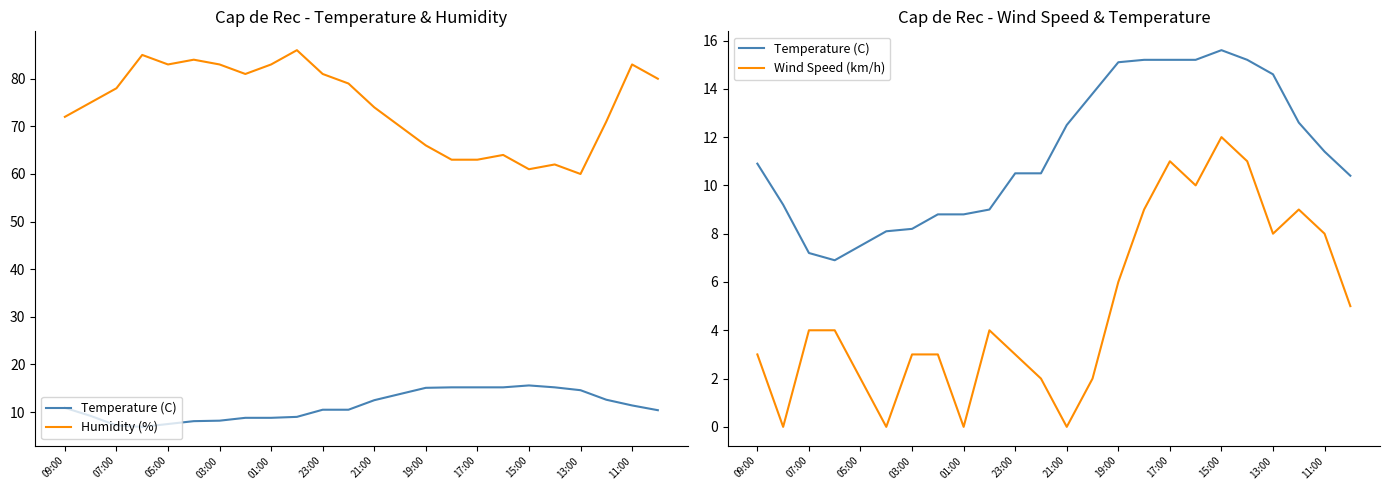

Which series has the widest spread of values?

Humidity (%)